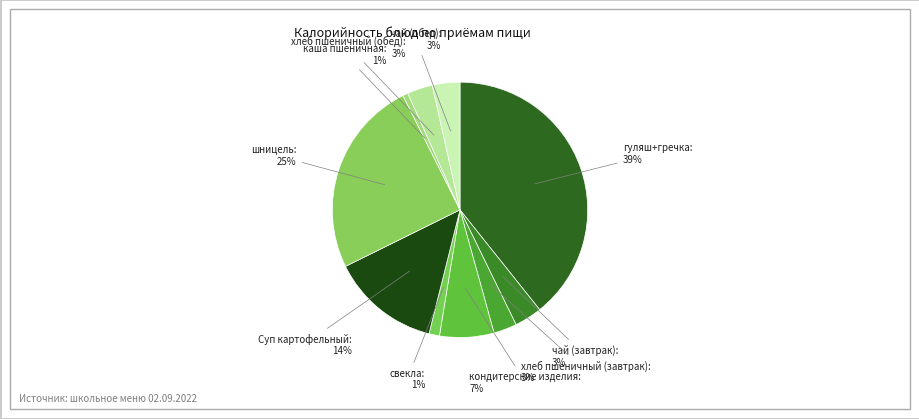

Approximately how many times larger is the value at кондитерские изделия compared to хлеб пшеничный (завтрак)?

2.3